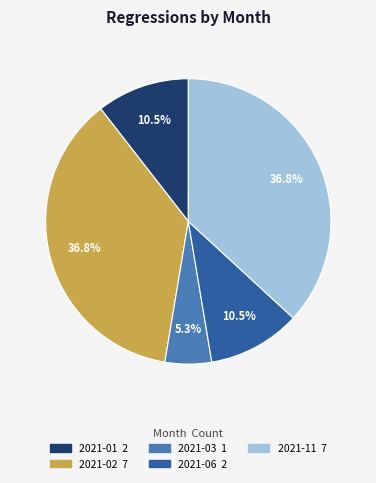

Count the number of slices in the pie.

5